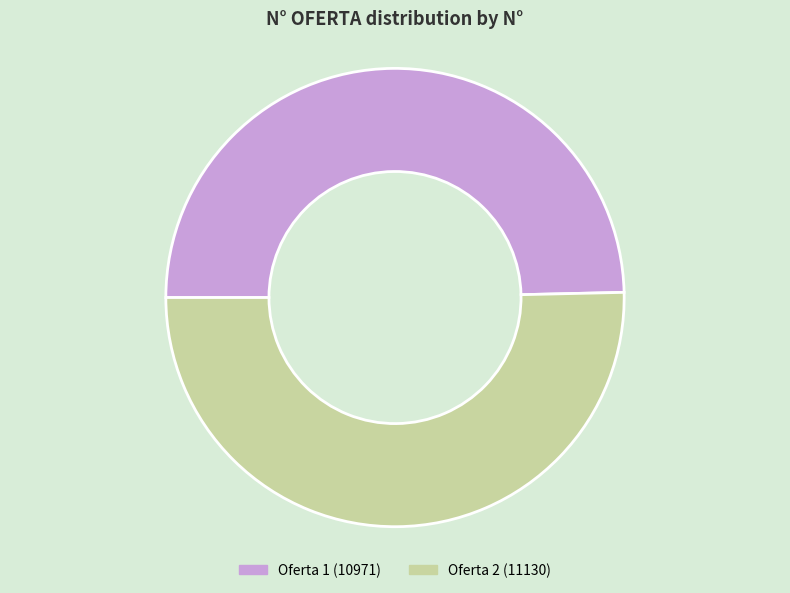

True or false: Oferta 1 (10971) accounts for 38% of the total.

False